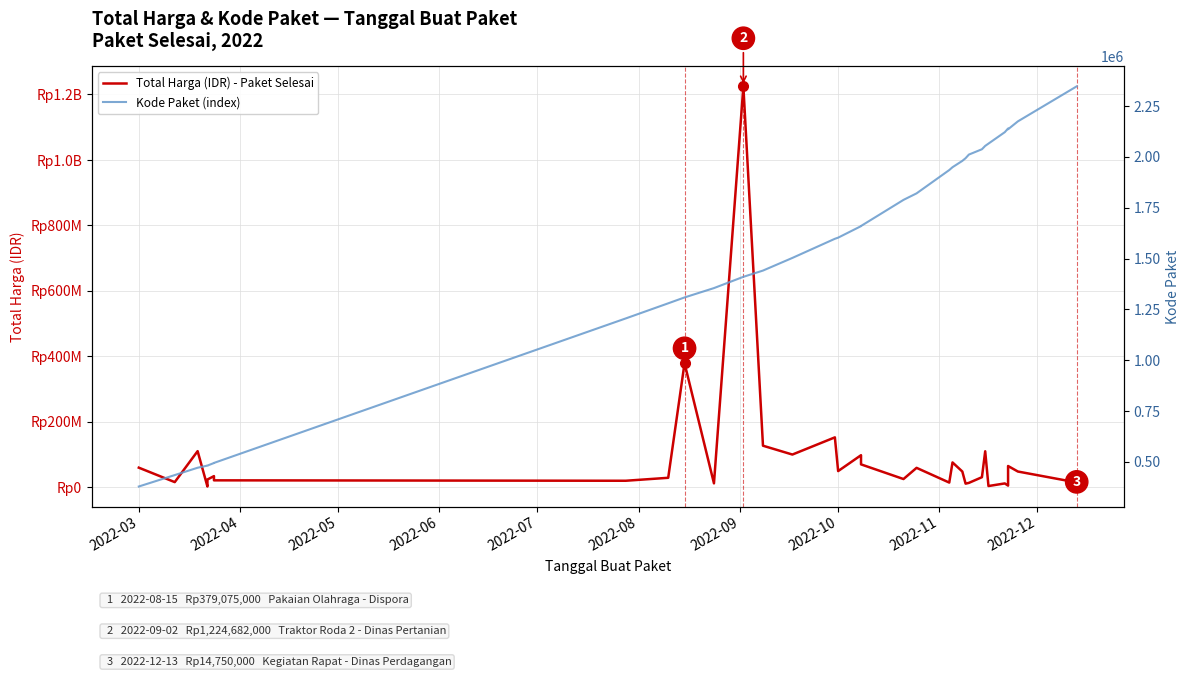

Does the chart have visible grid lines?

Yes